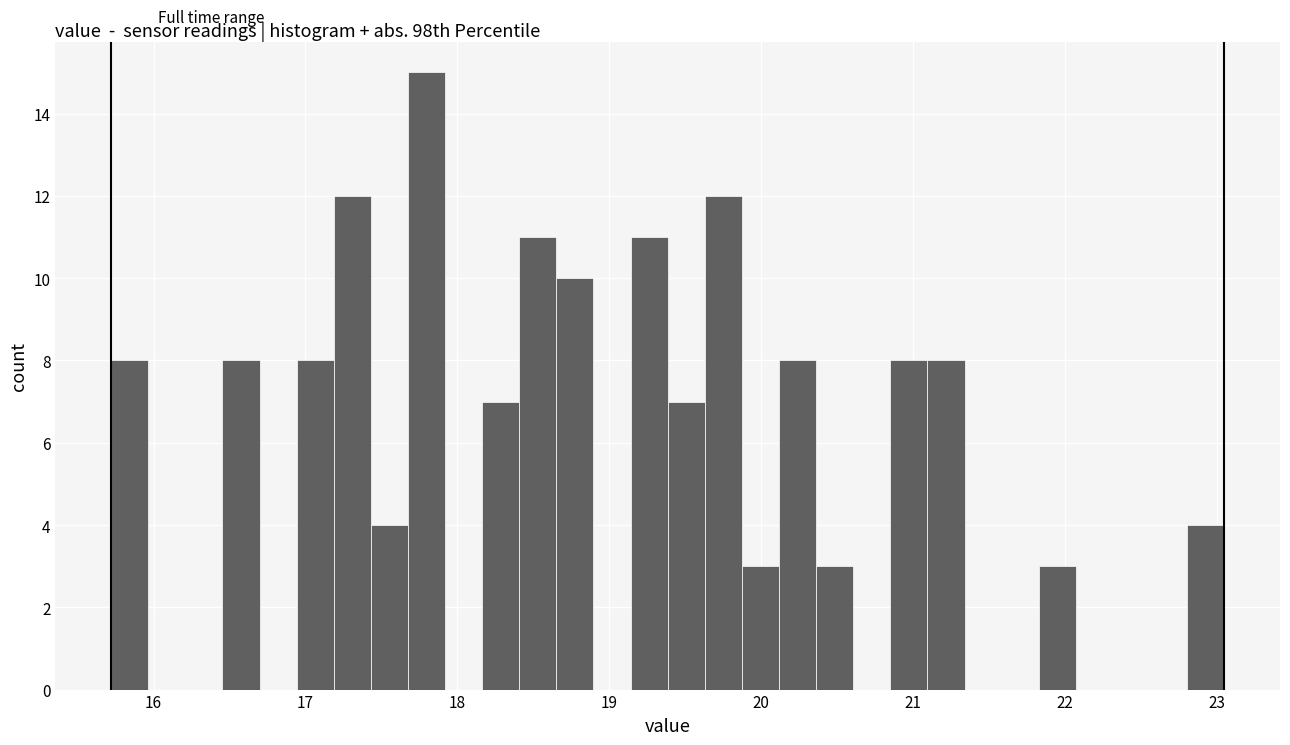

Around what value on the x-axis is the tallest bar? Give the approximate position of its centre, as read against the axis.

17.8